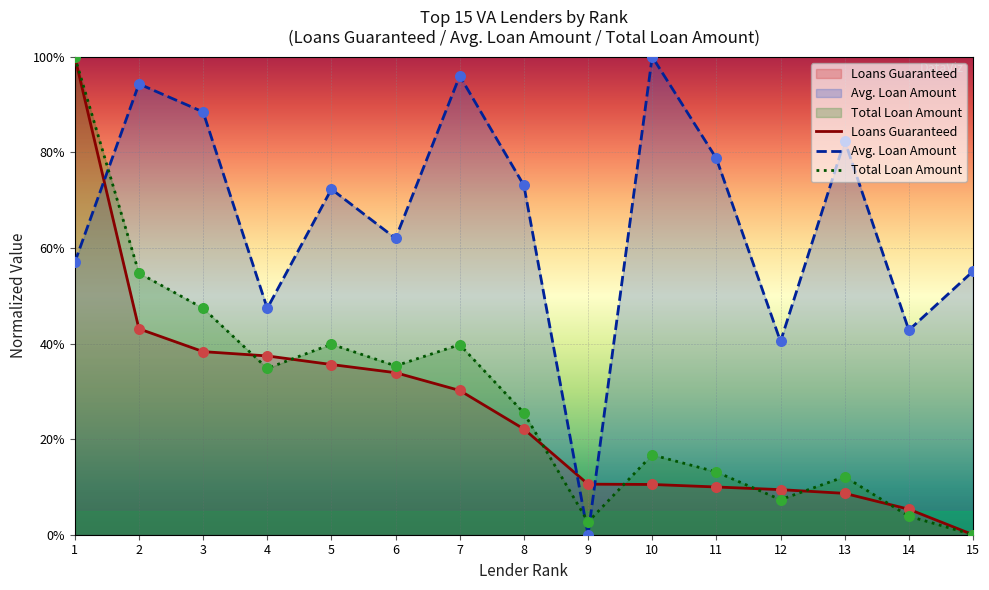

What are all the series names shown in the legend?

Loans Guaranteed, Avg. Loan Amount, Total Loan Amount